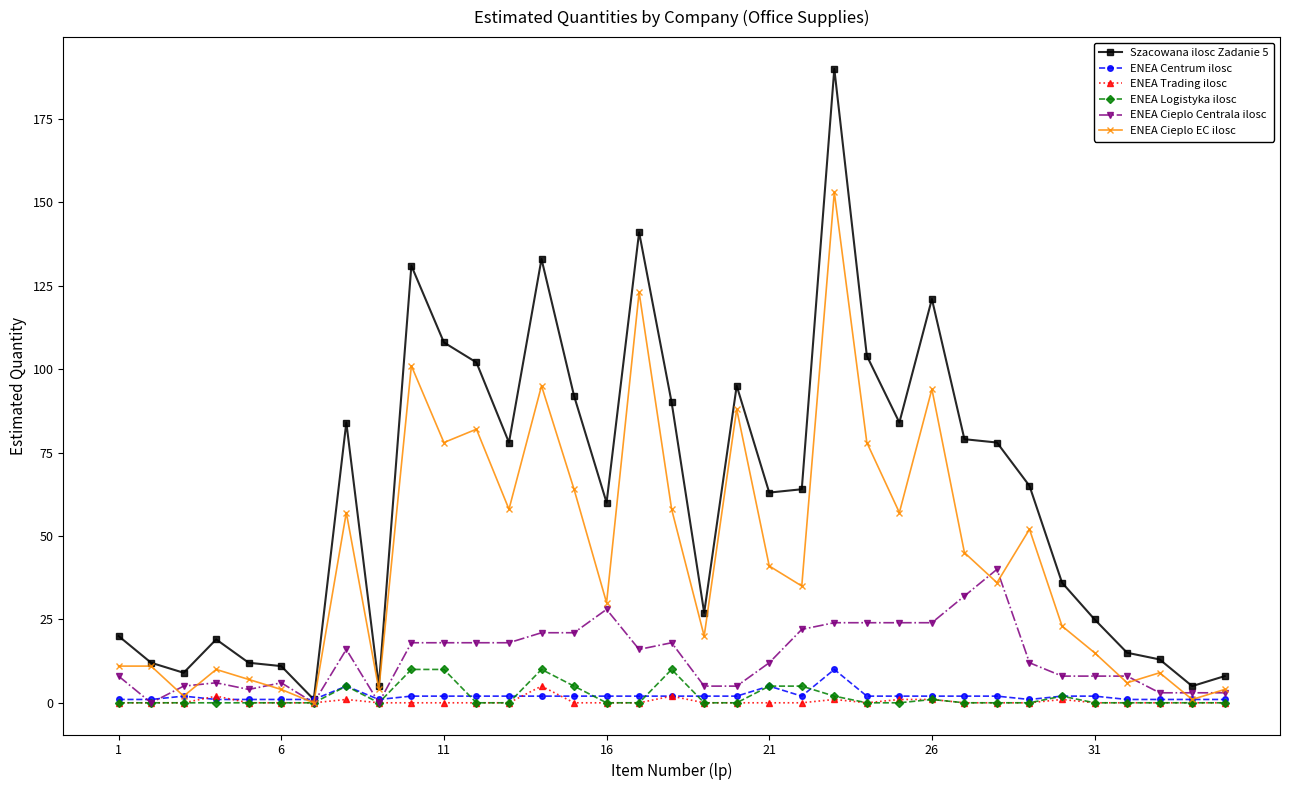

Which series has the widest spread of values?

Szacowana ilosc Zadanie 5